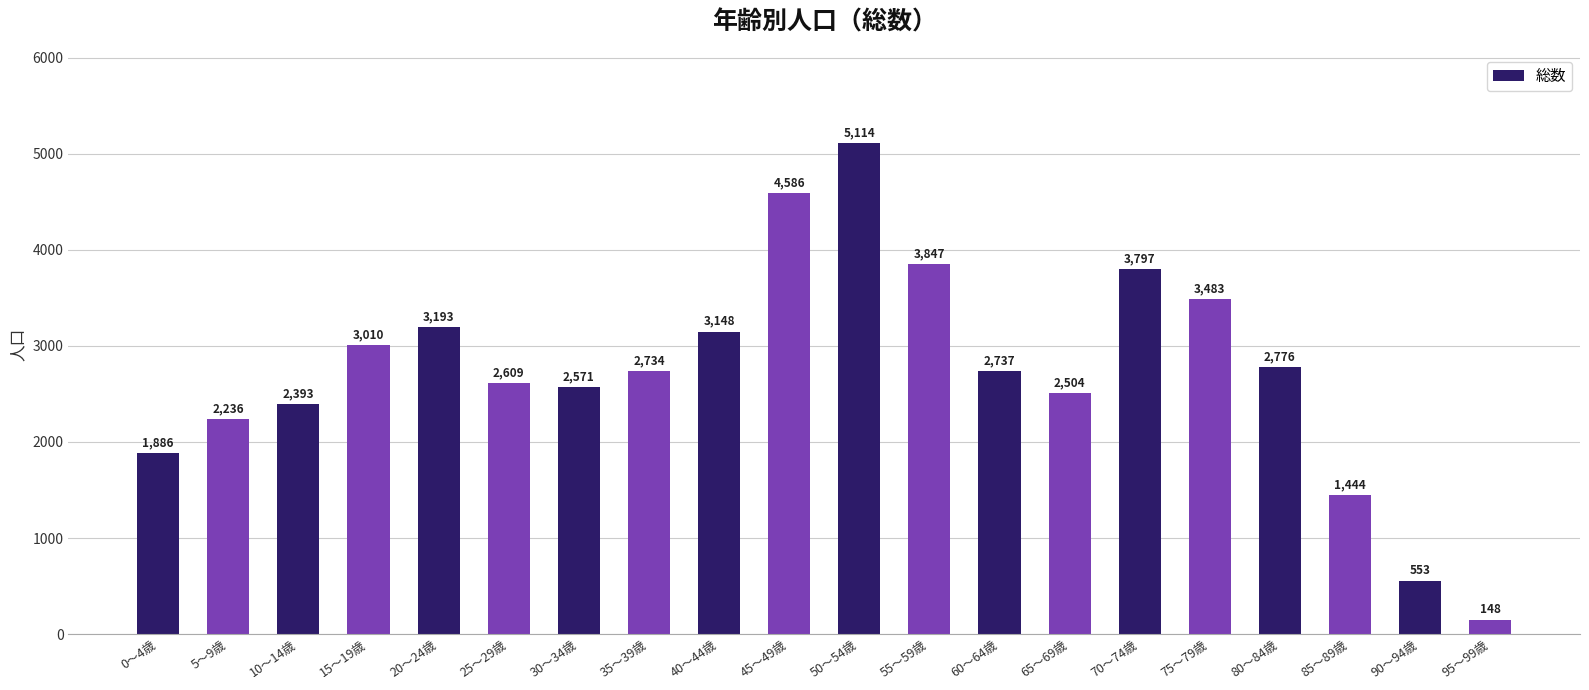

What is the value of the 20th bar from the left?

148